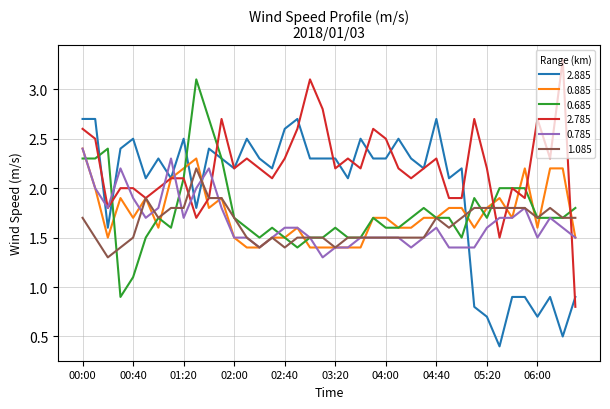

Which series has the widest spread of values?

2.785